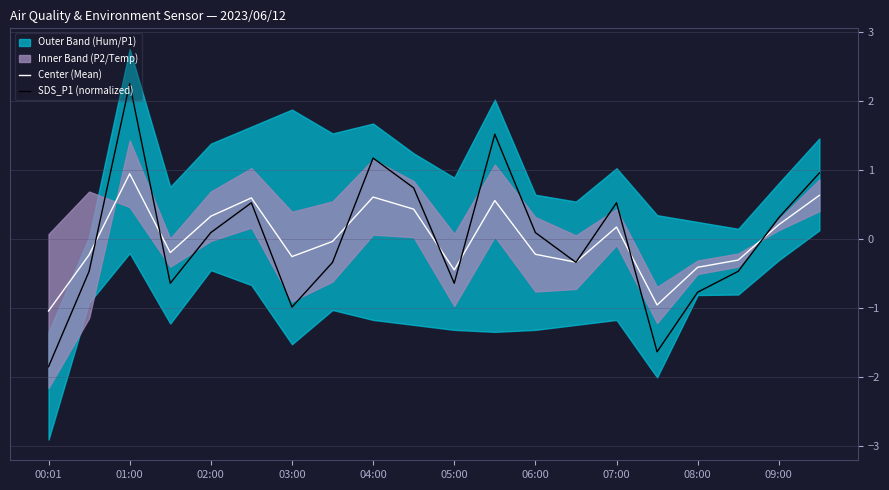

At which label does Center (Mean) reach its peak?

01:00